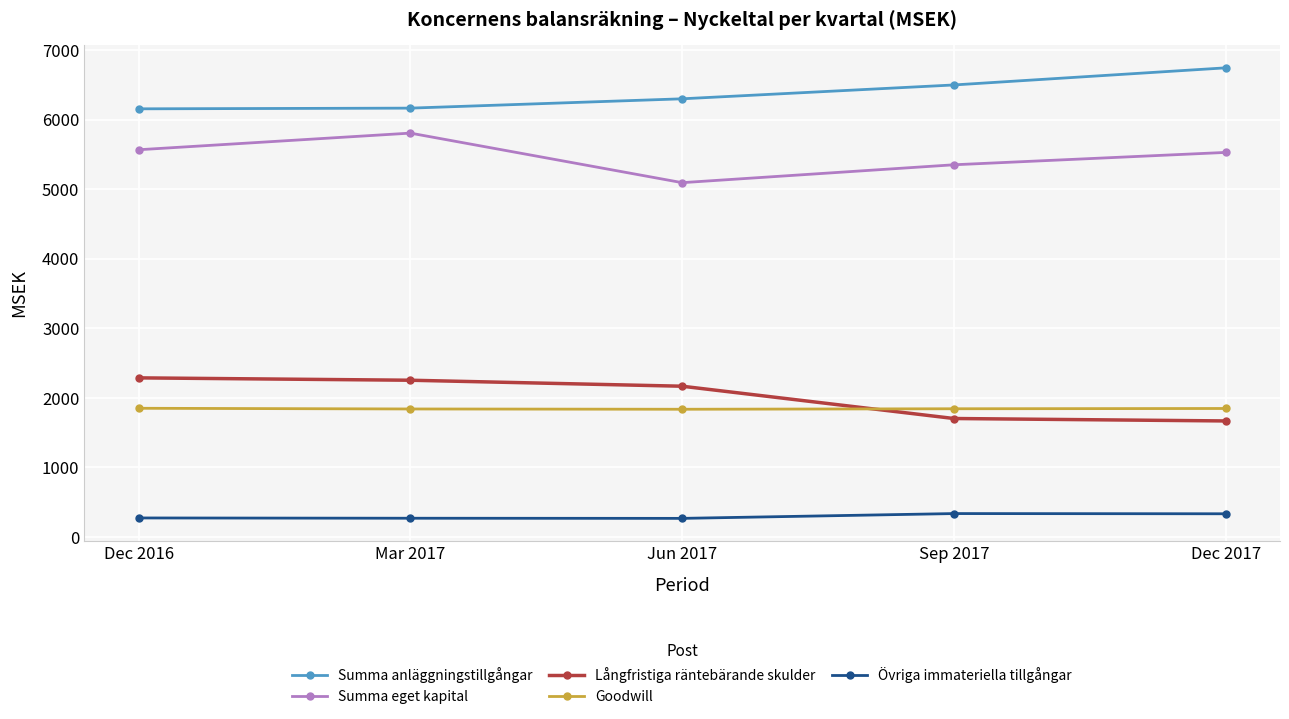

What is the label of the 2nd point from the left?

Mar 2017